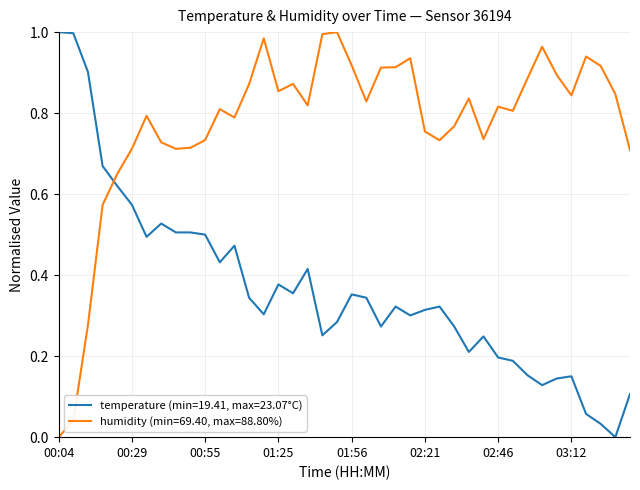

List the series in order of their overall mean, lowest first.

temperature (min=19.41, max=23.07°C), humidity (min=69.40, max=88.80%)